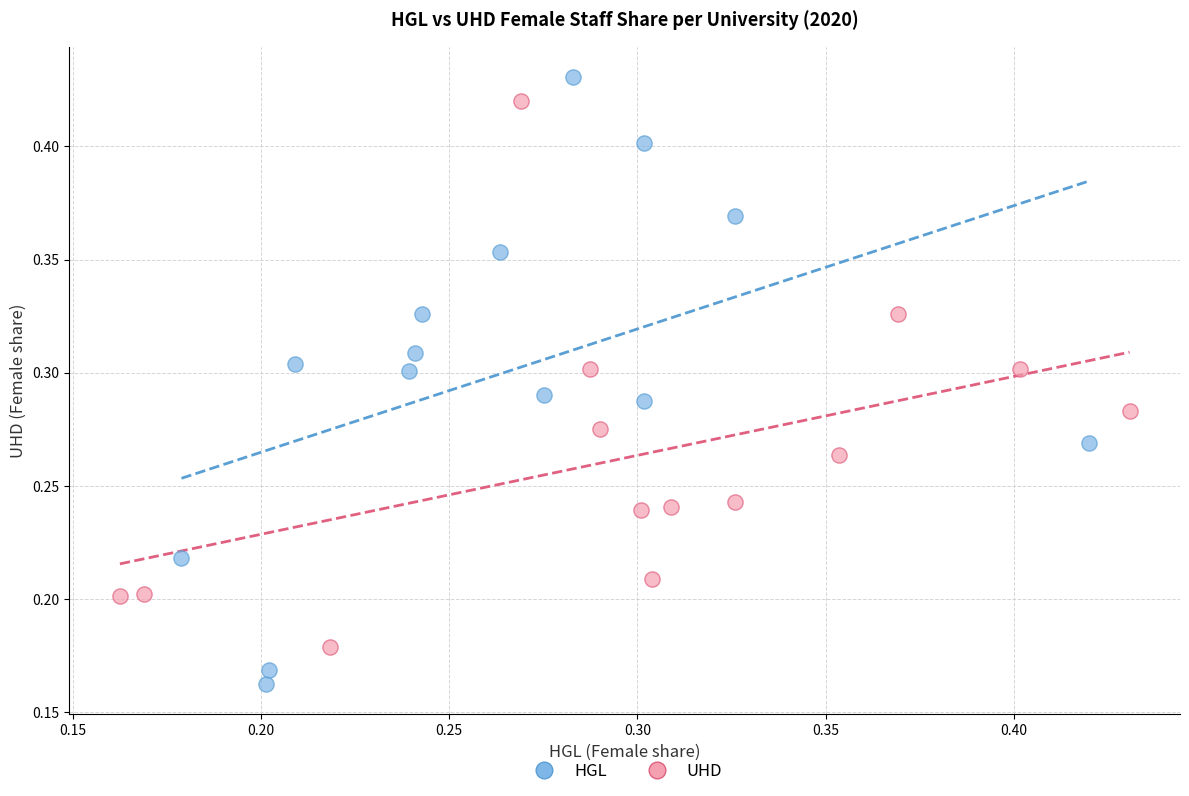

Which series contains the lowest Y value?

HGL